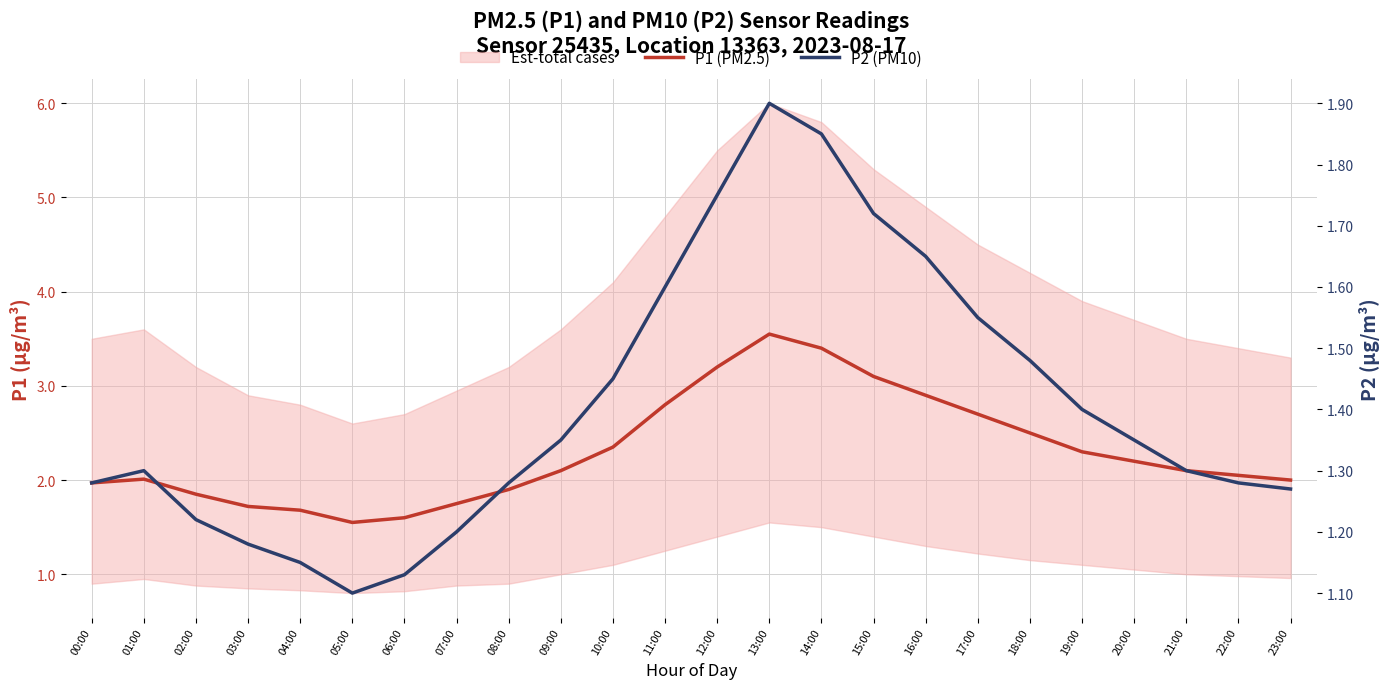

How many lines are shown in the chart?

2